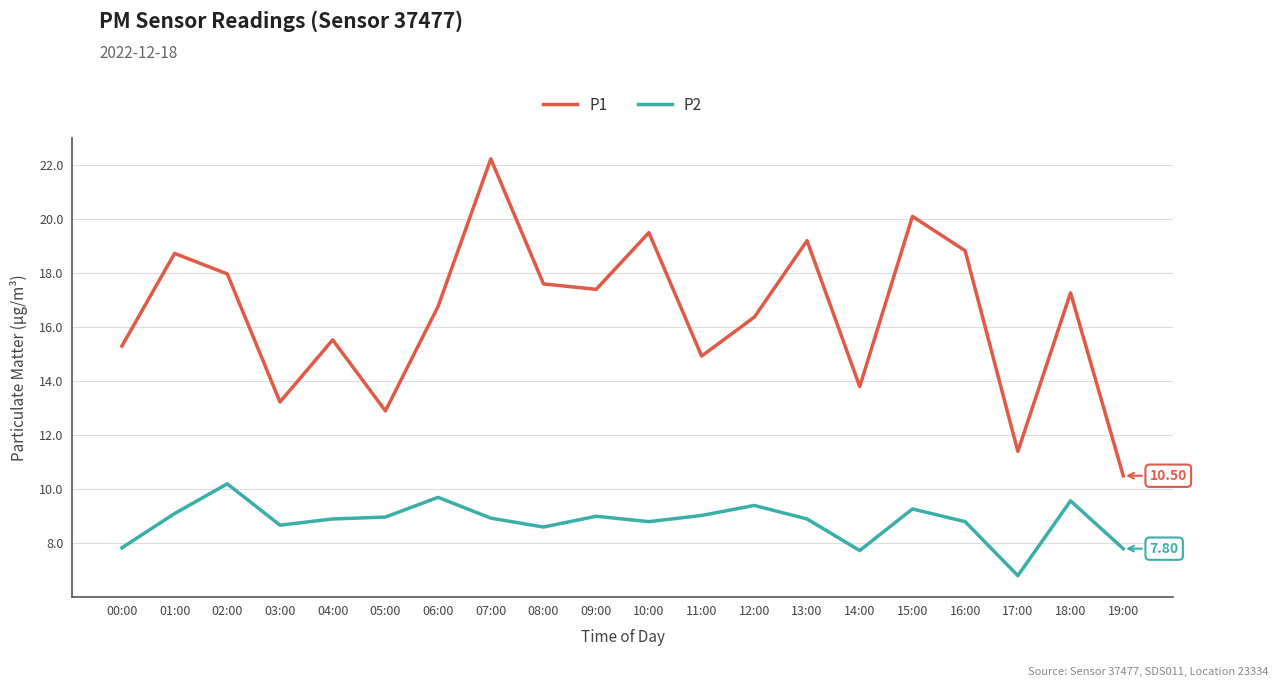

The value of P2 at 09:00 is 9.0. True or false?

True